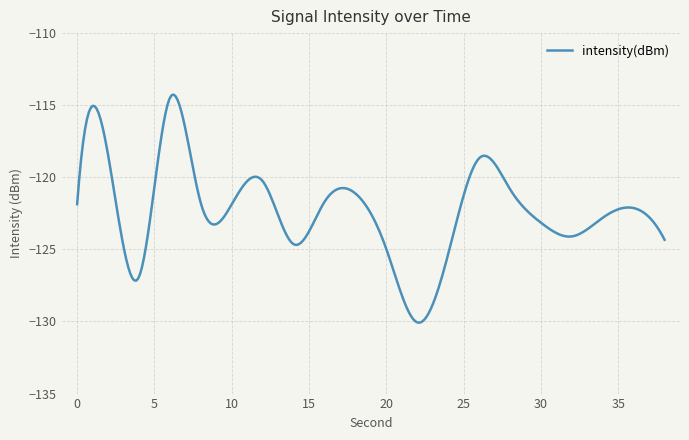

What is the difference between the maximum and minimum values?

15.8